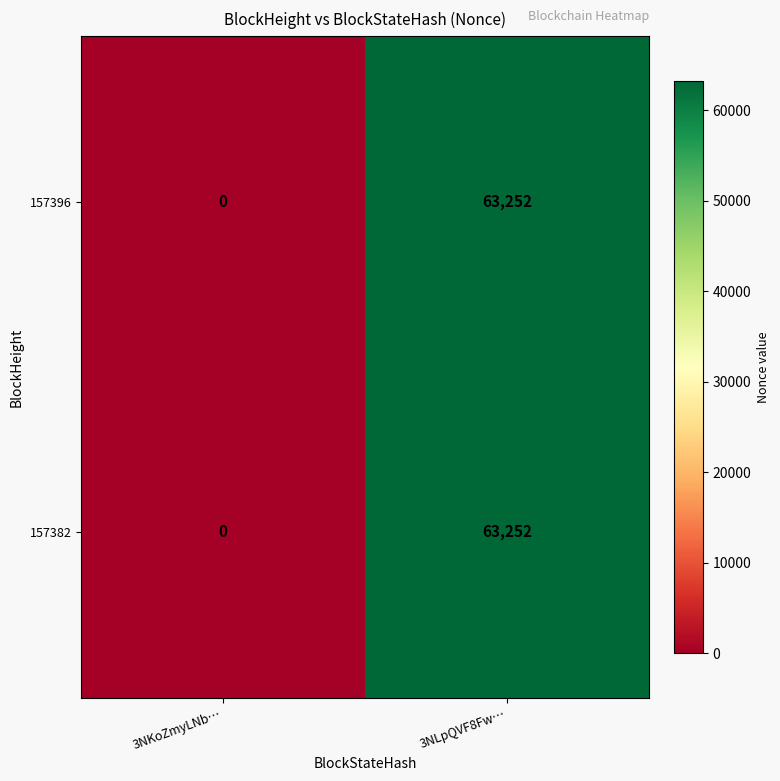

At which category does the chart reach its peak across all series?

3NLpQVF8Fw…